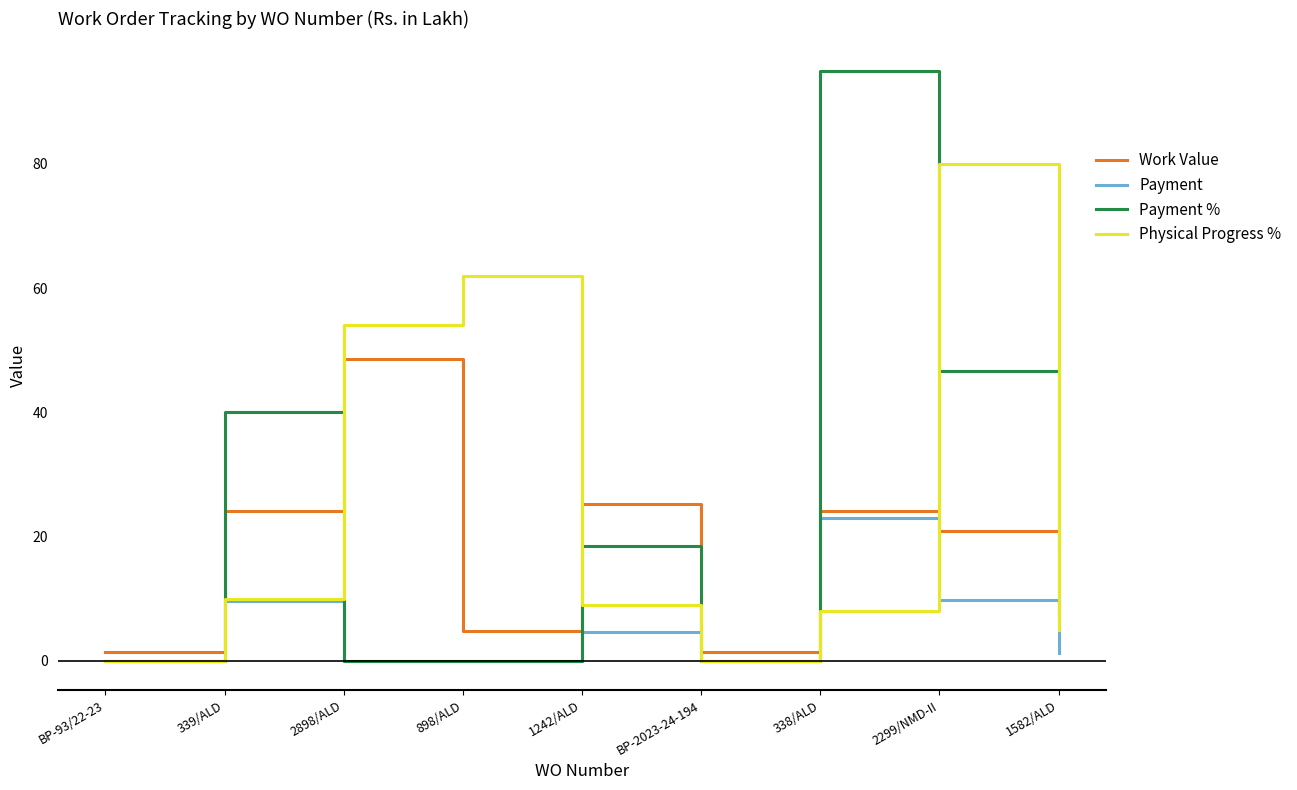

Is this an area chart (filled region under the line)?

No